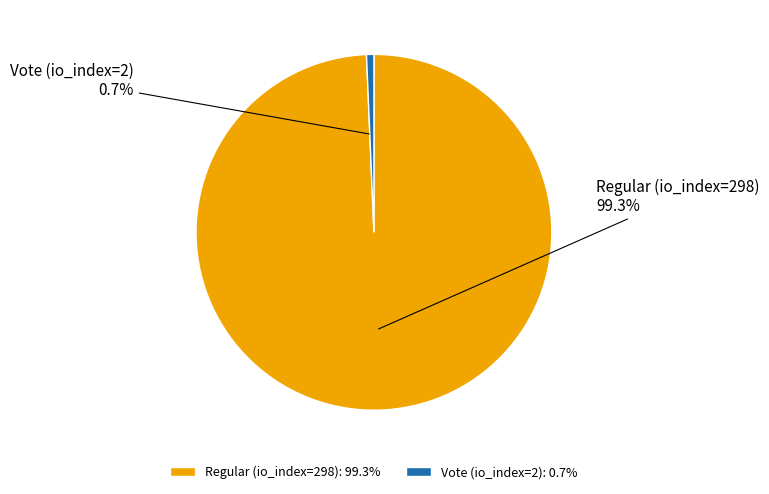

What is the smallest slice in the pie chart?

Vote (io_index=2)